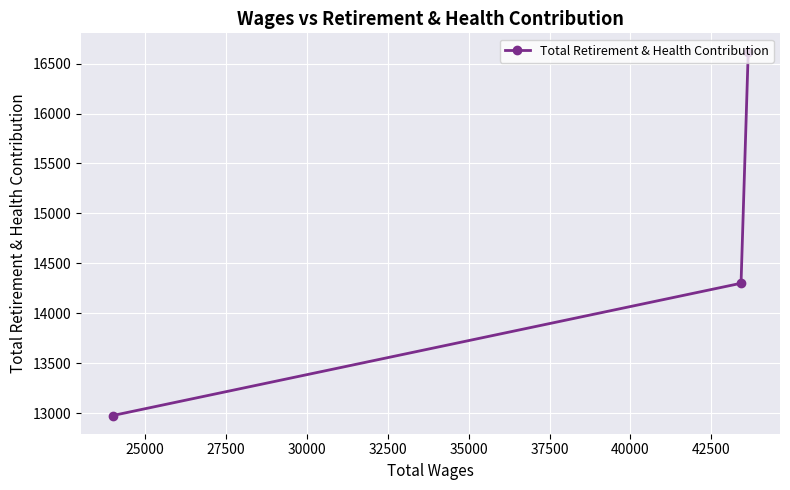

What is the value of the 2nd point from the left?

14300